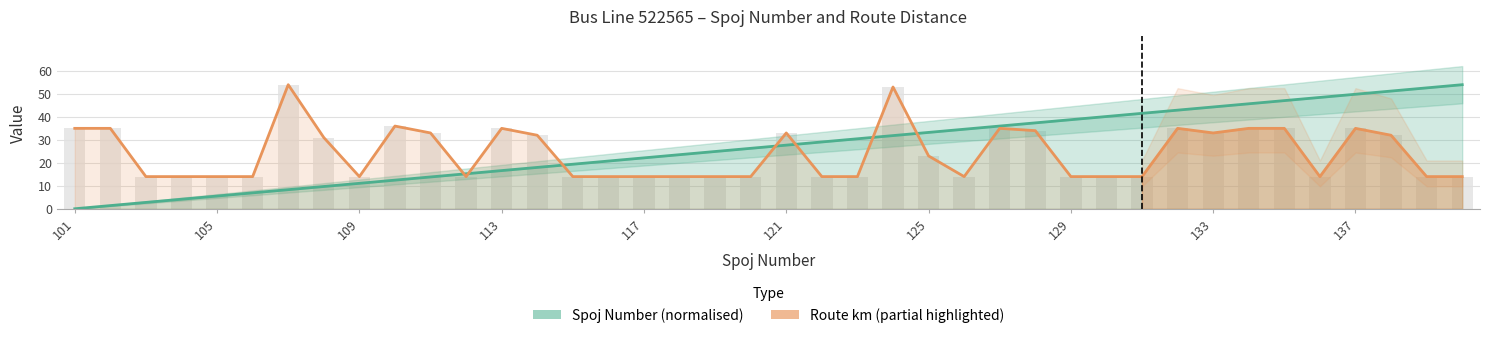

How many data points in Spoj Number (normalised) are less than 27?

20